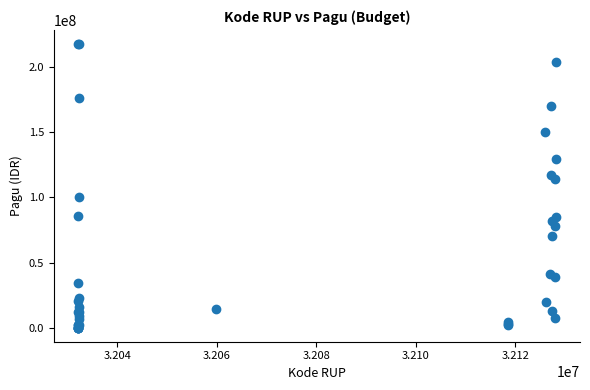

What Y value in the scatter plot is closest to 108830000?

114296000